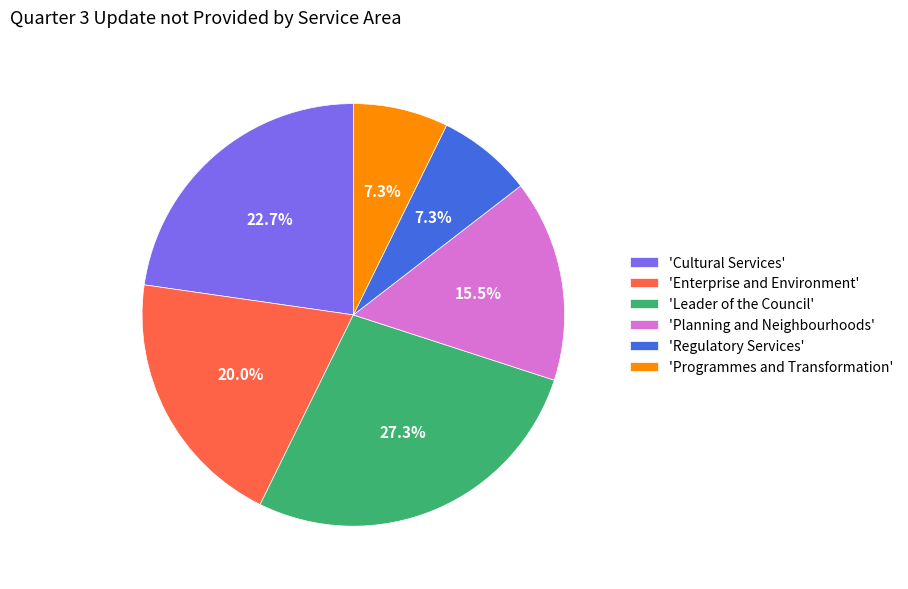

Is the sum of 'Enterprise and Environment' and 'Leader of the Council' greater than half?

No